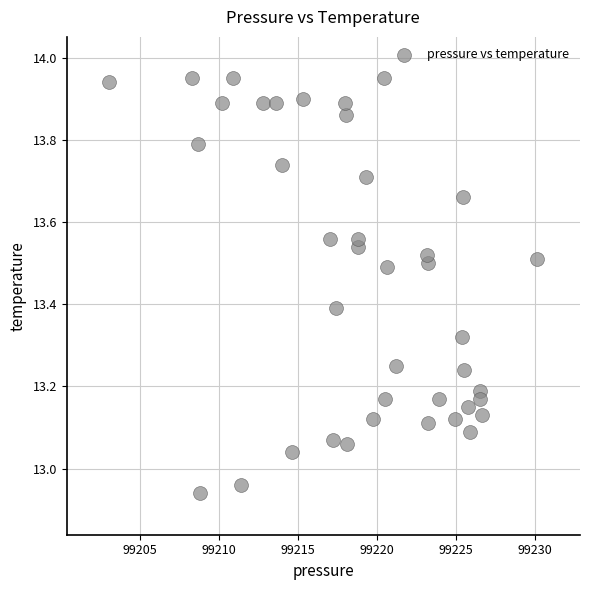

What is the range of Y values (max minus min)?

1.0